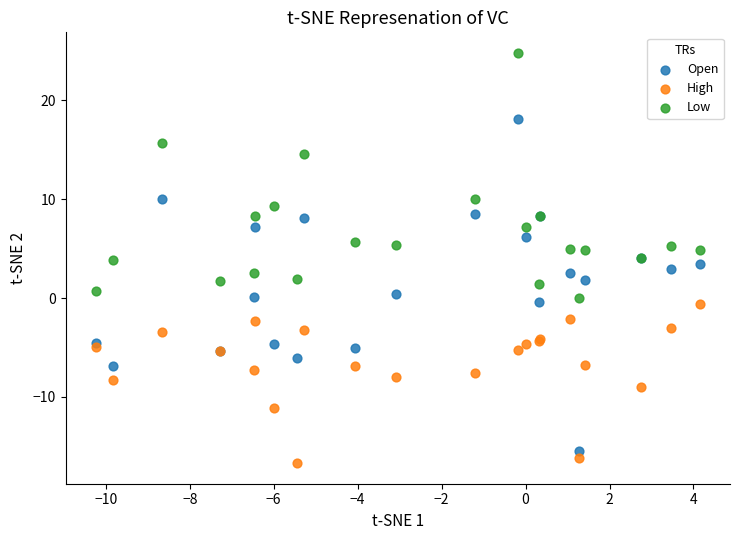

Which series contains the highest Y value?

Low